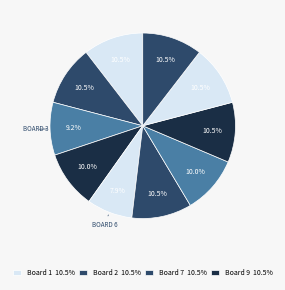

Count the number of slices in the pie.

10